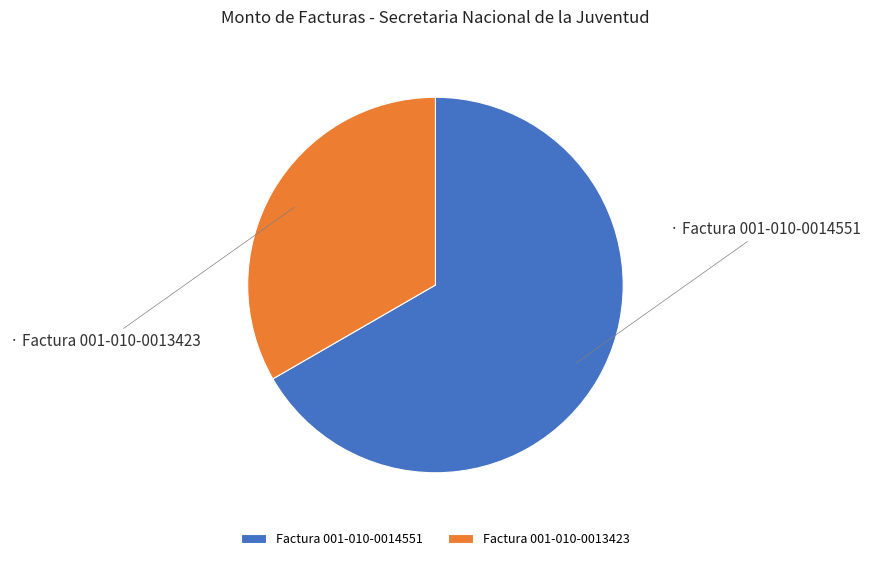

Rank the categories by value from highest to lowest.

Factura 001-010-0014551, Factura 001-010-0013423